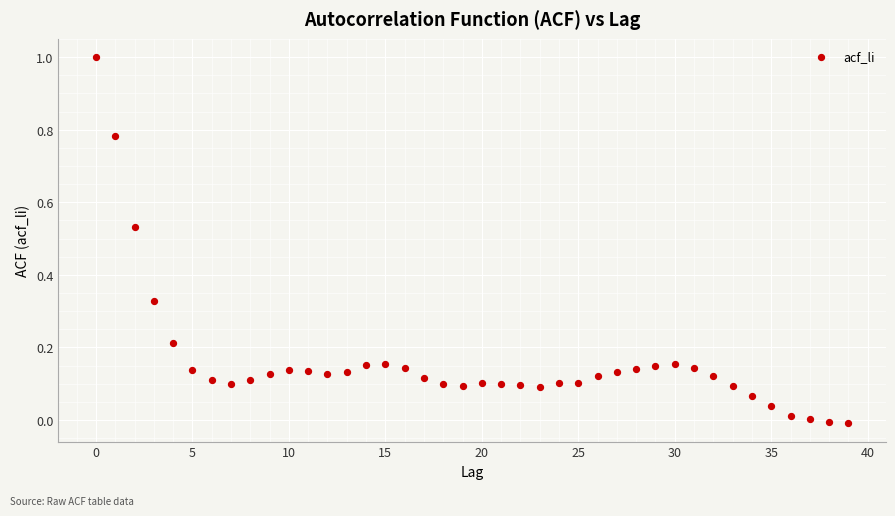

What is the range of Y values (max minus min)?

1.0